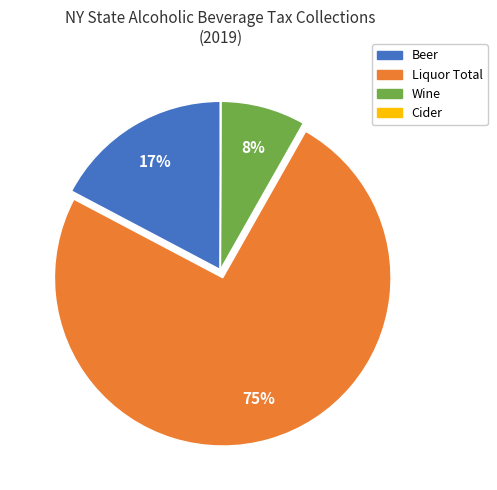

Which slice represents more than half of the pie?

Liquor Total